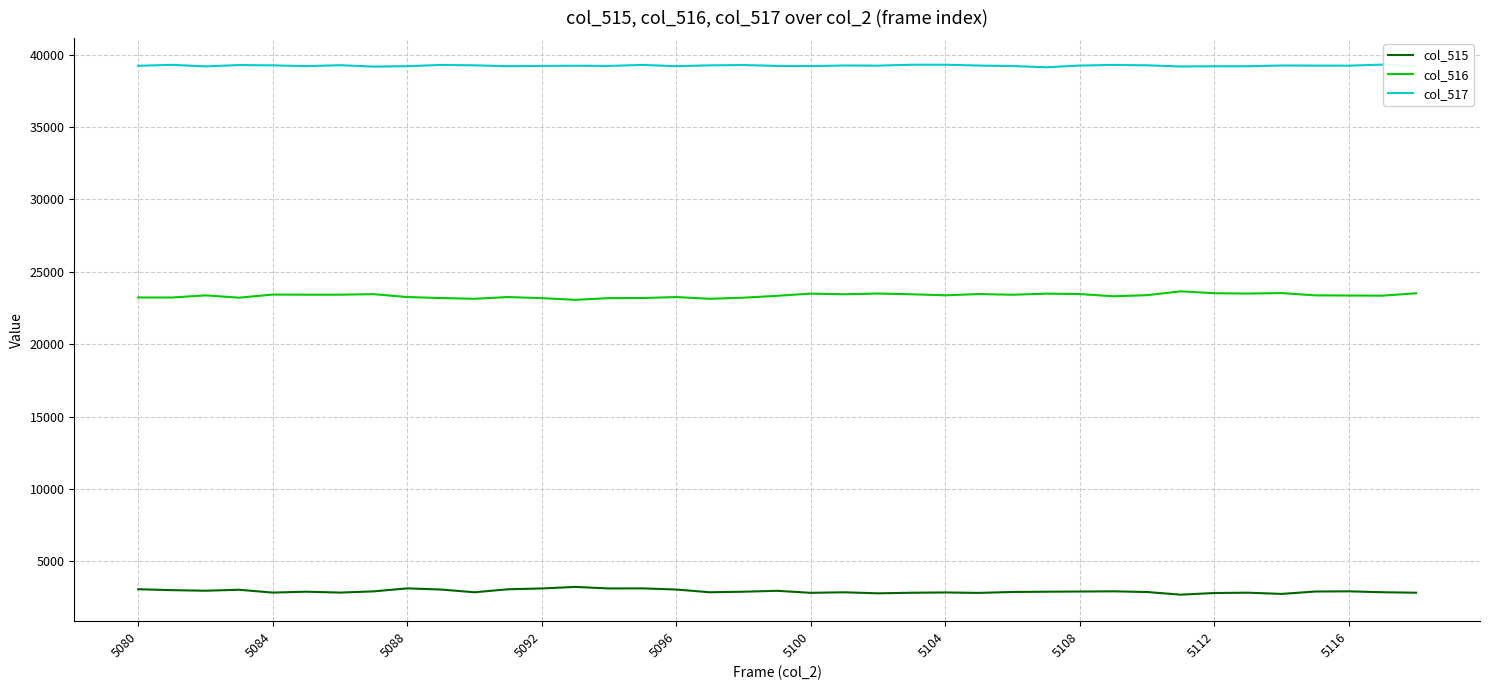

Which series has the largest total across all categories?

col_517